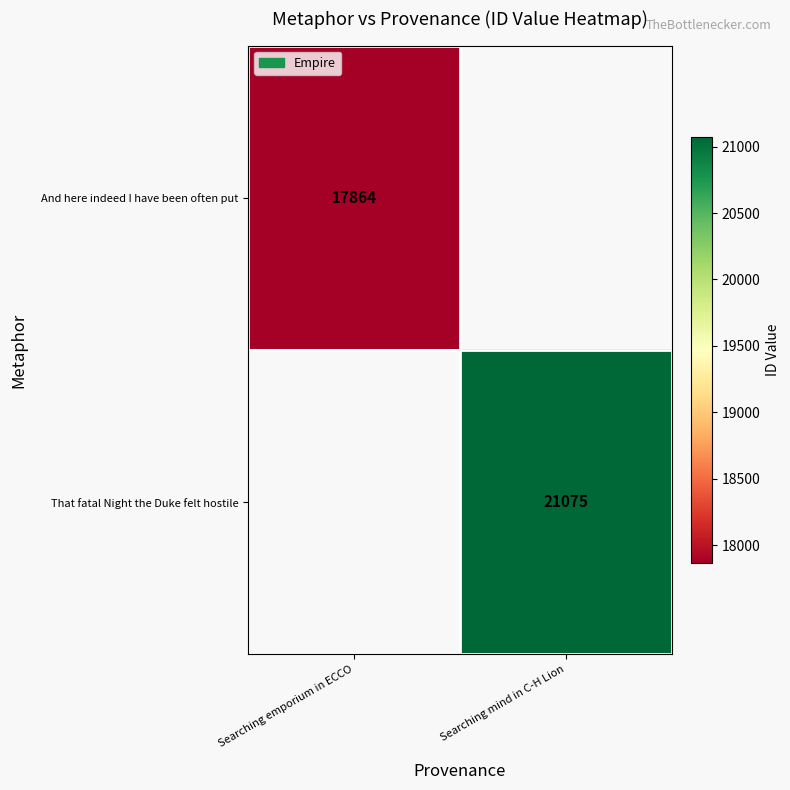

The value of That fatal Night the Duke felt hostile at Searching mind in C-H Lion is 21075. True or false?

True